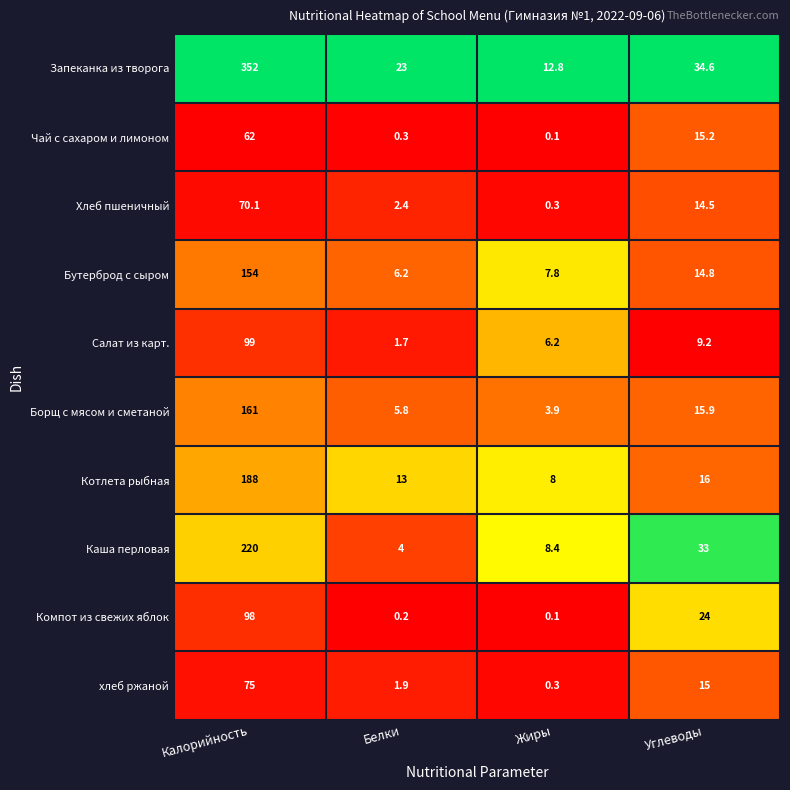

Is it true that Хлеб пшеничный equals 3.4 at Белки?

False